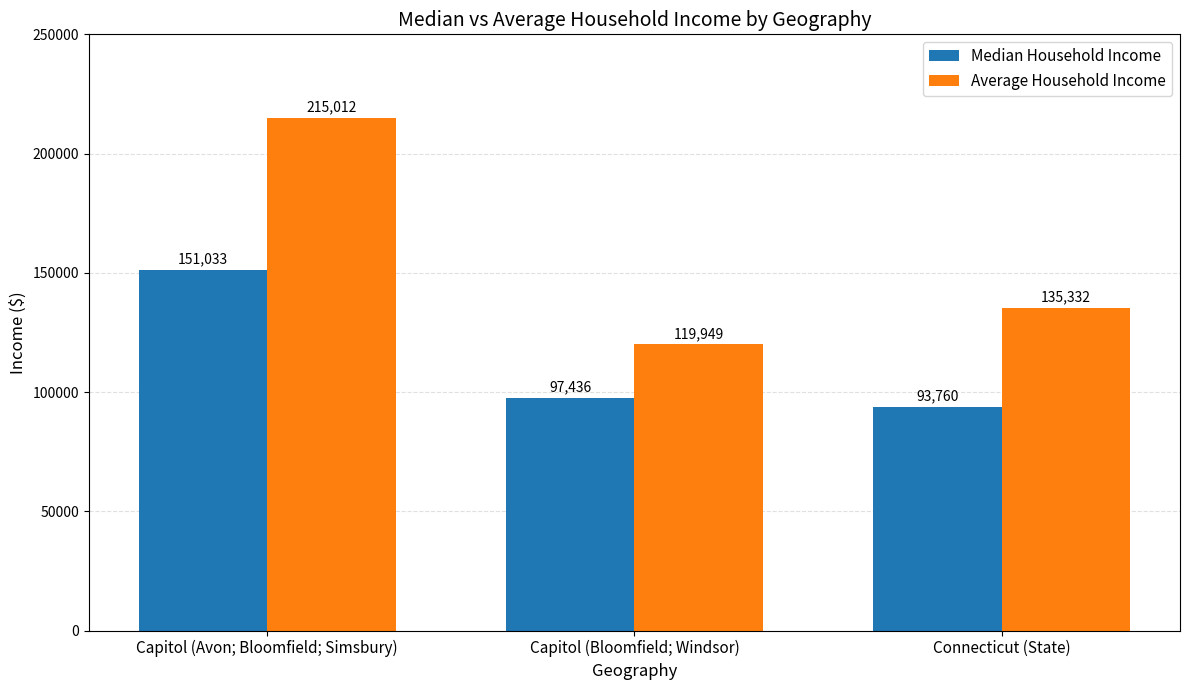

List the series in order of their peak value, lowest first.

Median Household Income, Average Household Income